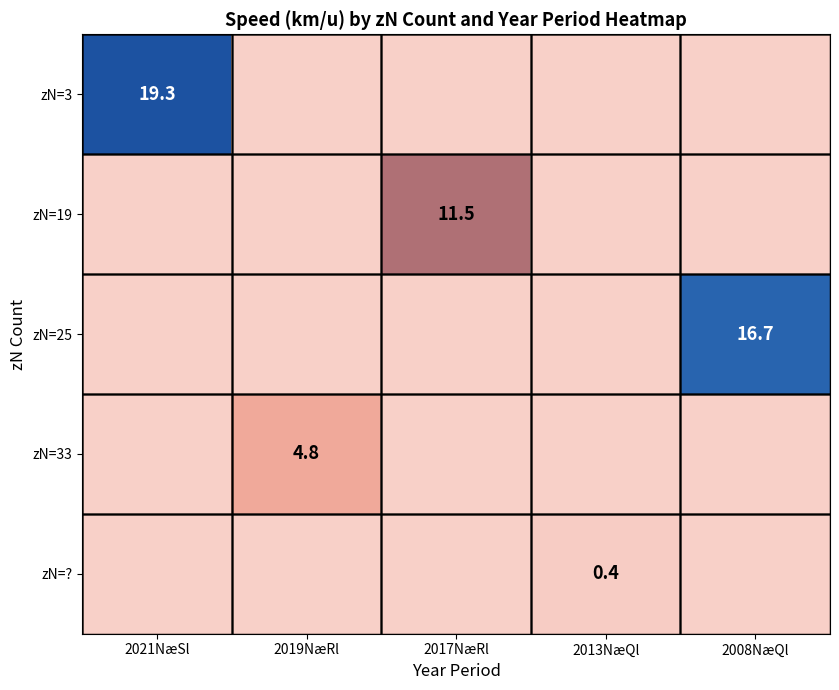

Is it true that zN=19 equals 4.6 at 2017NæRl?

False